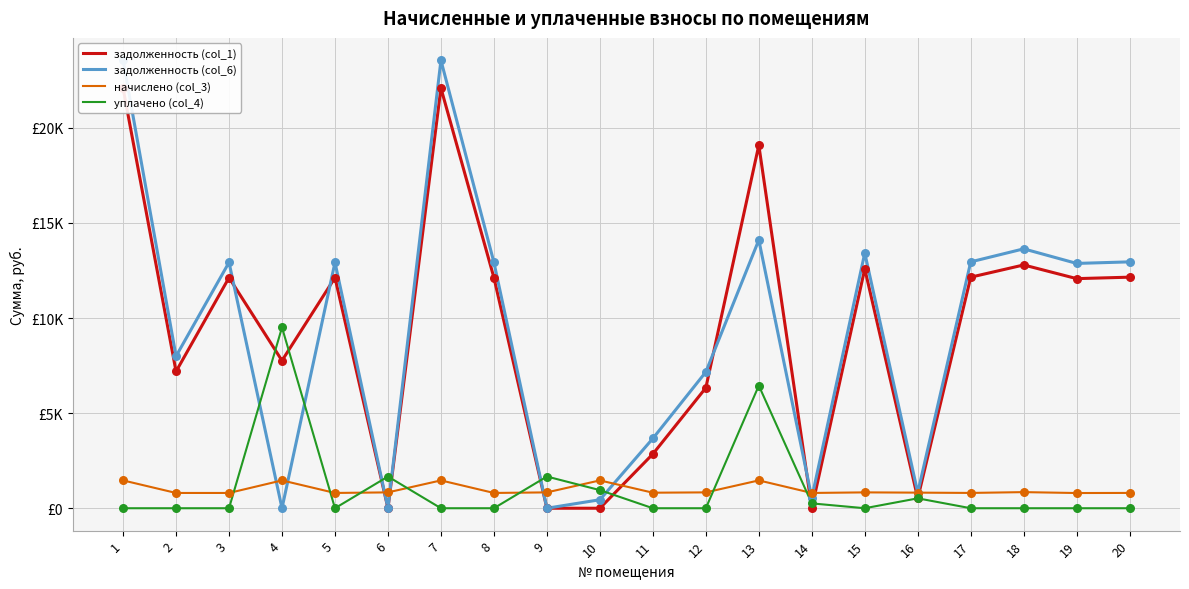

What is the total value across all series at 4?

18727.1